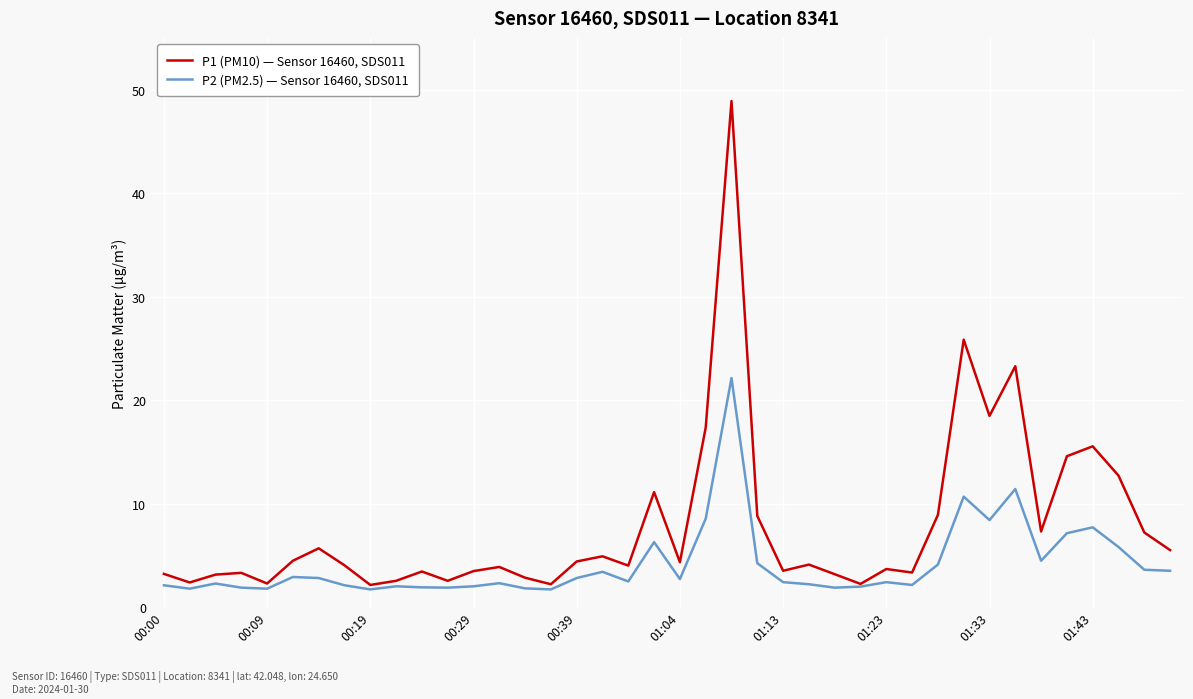

Which series has the widest spread of values?

P1 (PM10) — Sensor 16460, SDS011